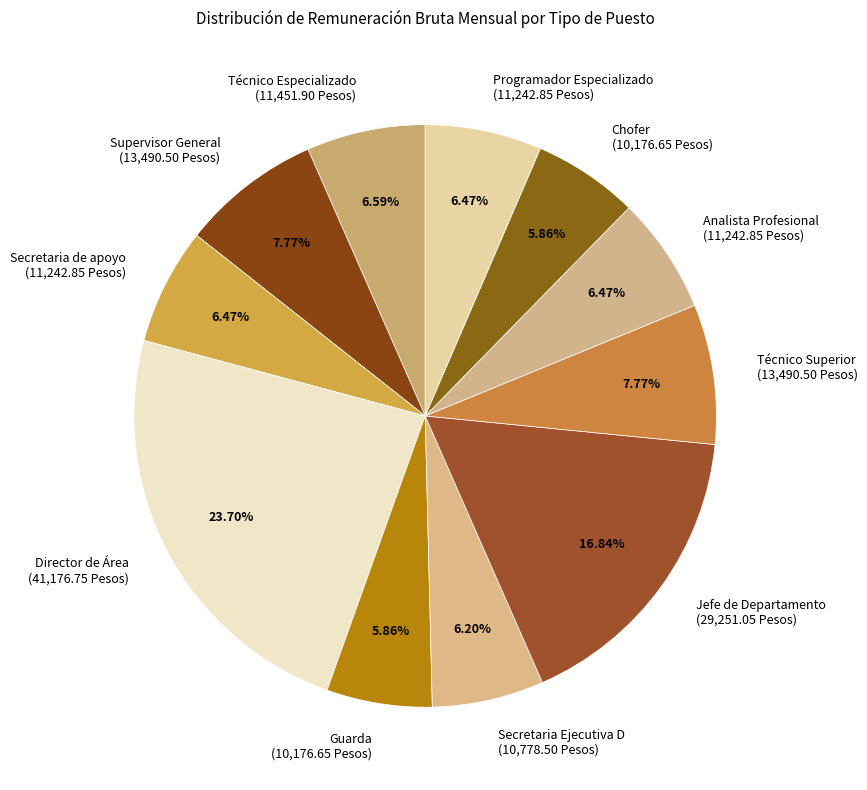

To the nearest percent, what percentage of the pie is Jefe de Departamento?

17%